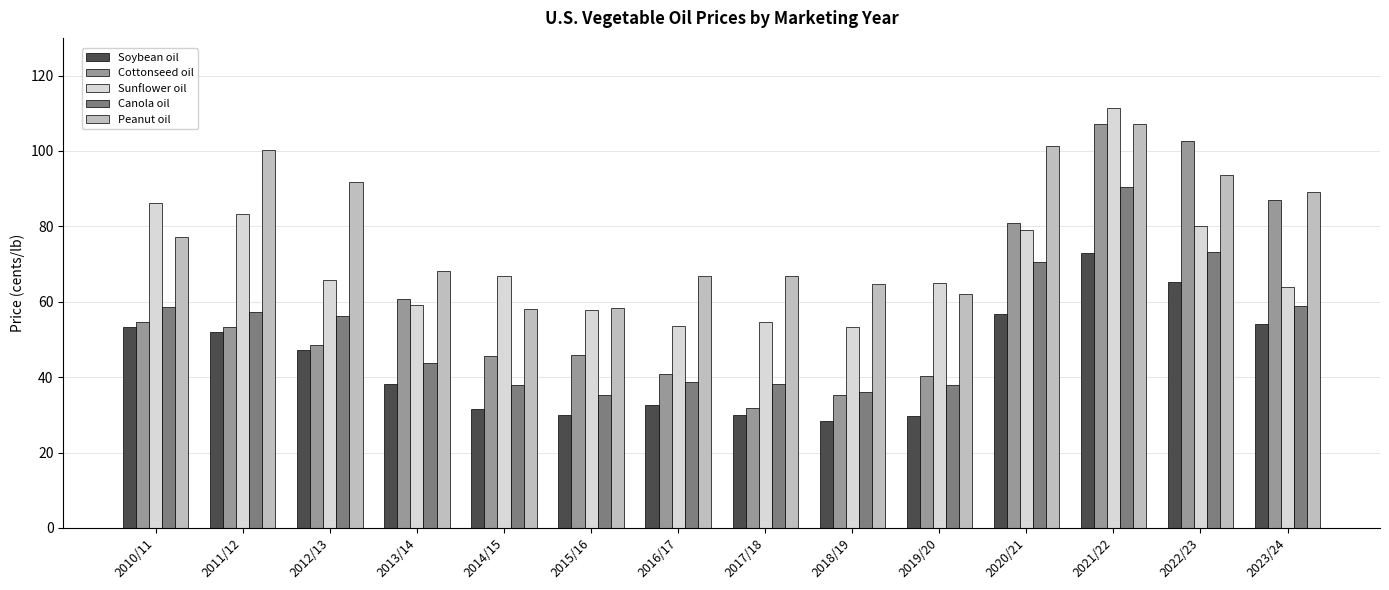

What is the total value across all series at 2017/18?

221.5